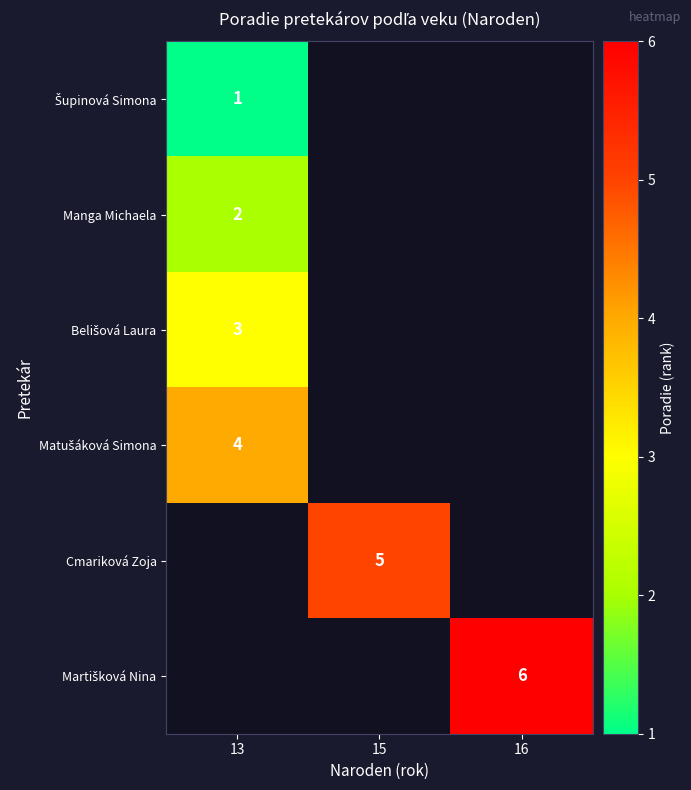

How many categories are shown in the chart?

3